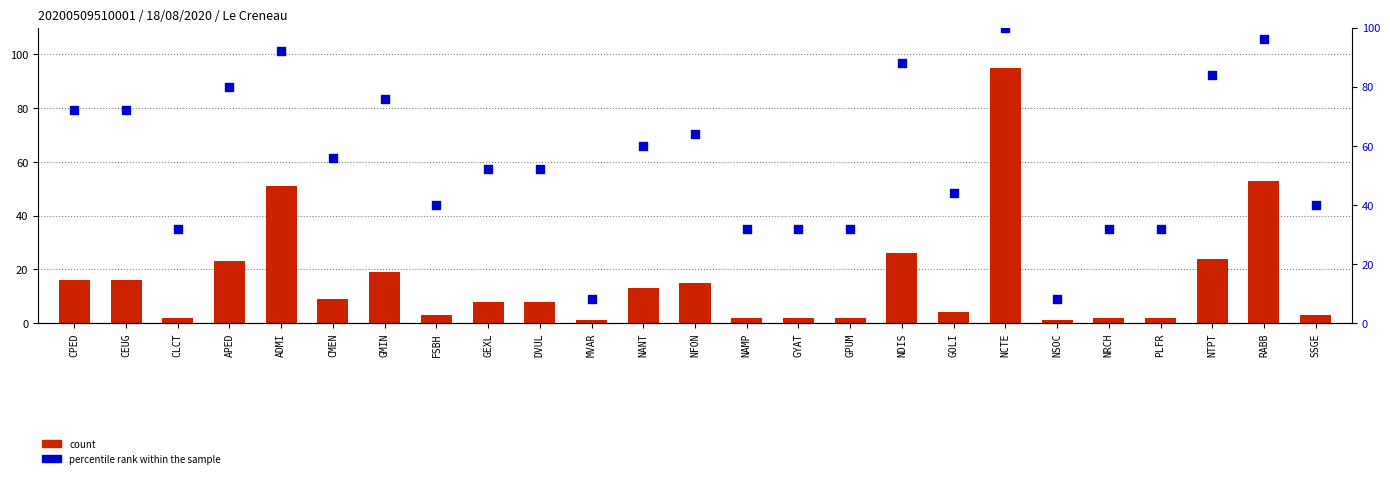

Is the value of percentile rank within the sample at NTPT greater than the value of count at SSGE?

Yes